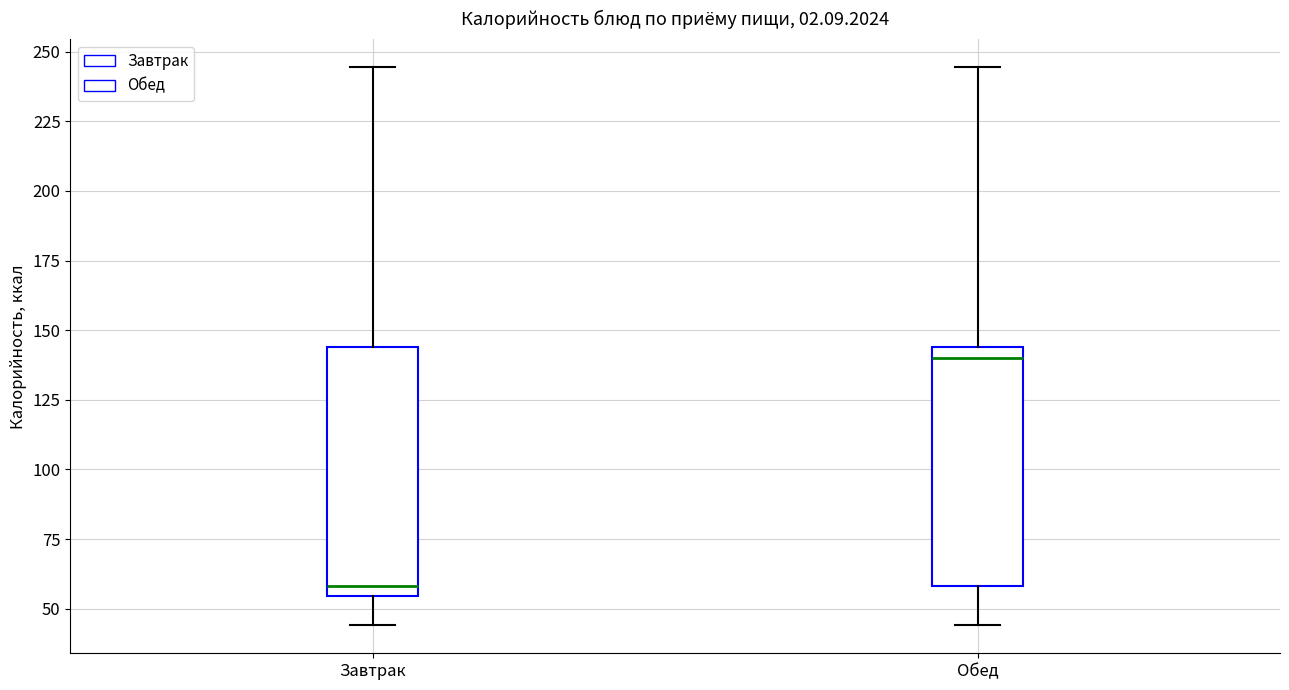

Where does the upper whisker of the box for Завтрак end on the y-axis? The values are not printed on the chart, so give them approximately, as read against the axis.

245